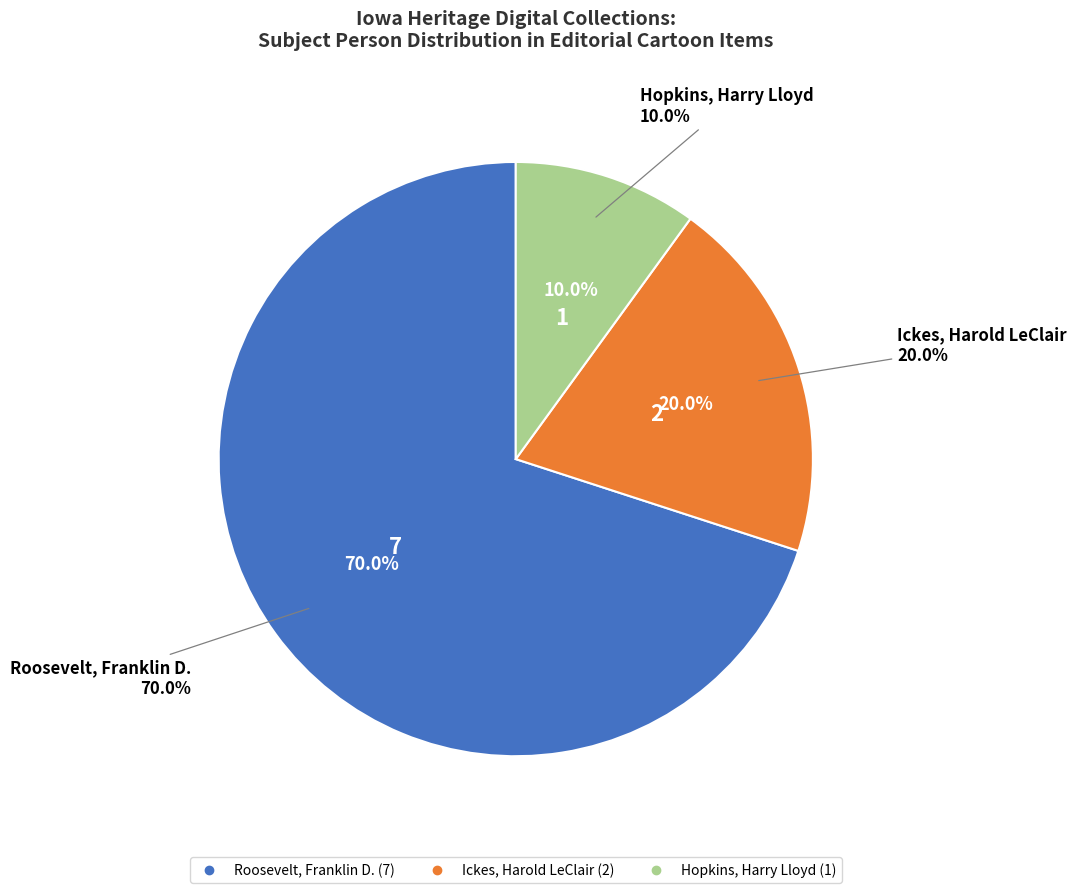

Is there any slice that represents more than half of the pie?

No